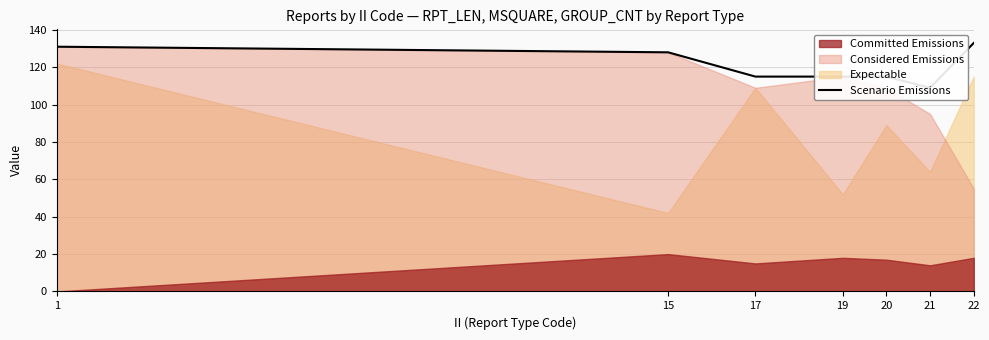

Reading right to left, list all the values displayed in this chart.

133	109	115	115	115	128	131